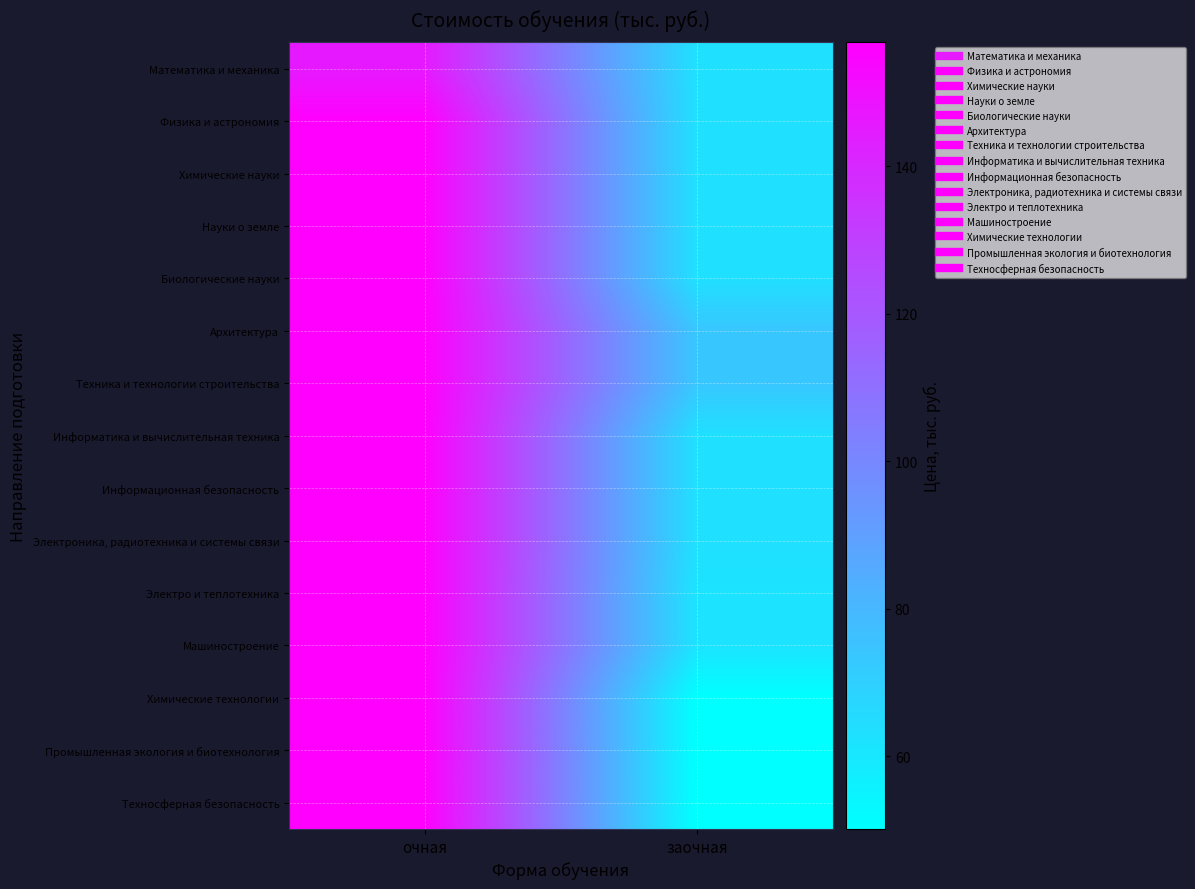

Reading right to left, extract all data points from this chart.

Математика и механика: заочная=63.4	очная=146.0
Физика и астрономия: заочная=63.4	очная=156.8
Химические науки: заочная=63.4	очная=156.8
Науки о земле: заочная=63.4	очная=156.8
Биологические науки: заочная=63.4	очная=156.8
Архитектура: заочная=73.9	очная=156.8
Техника и технологии строительства: заочная=73.9	очная=156.8
Информатика и вычислительная техника: заочная=63.4	очная=156.8
Информационная безопасность: заочная=63.4	очная=156.8
Электроника, радиотехника и системы связи: заочная=63.4	очная=156.8
Электро и теплотехника: заочная=61.9	очная=156.8
Машиностроение: заочная=61.9	очная=156.8
Химические технологии: заочная=50.1	очная=156.8
Промышленная экология и биотехнология: заочная=50.1	очная=156.8
Техносферная безопасность: заочная=50.1	очная=156.8